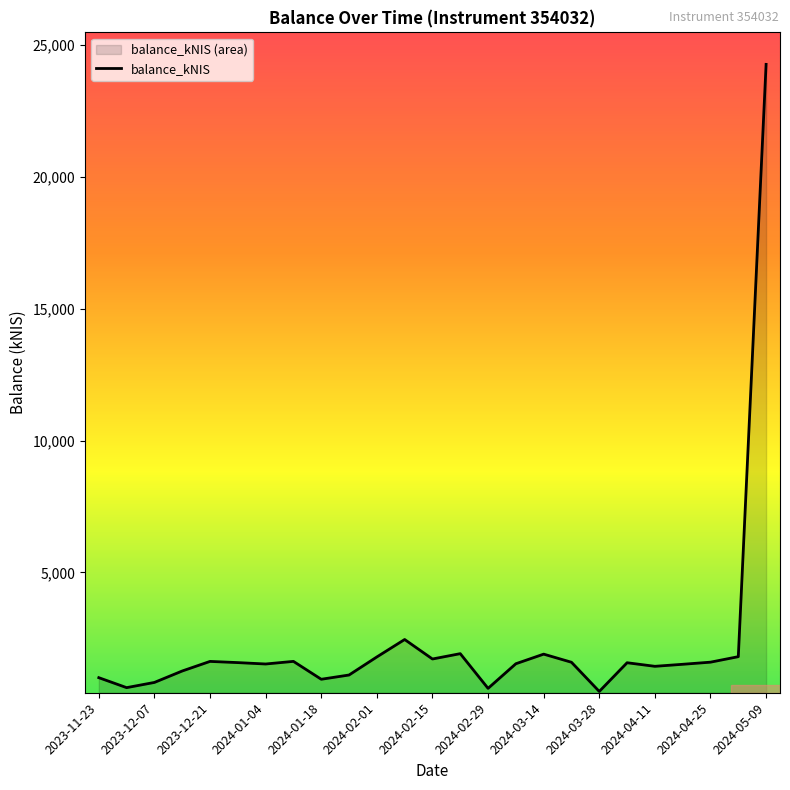

Approximately how many times larger is the value at 2024-02-29 compared to 2023-12-07?

0.7